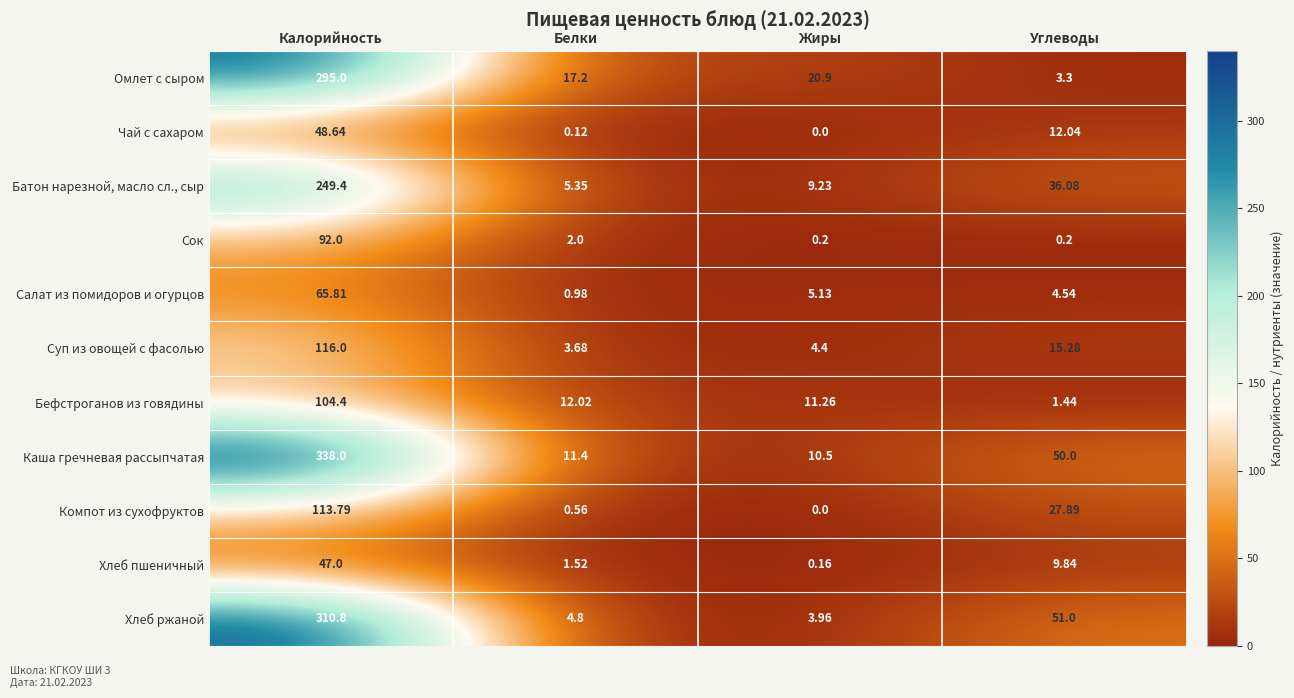

At which label is Каша гречневая рассыпчатая closest to 174?

Углеводы